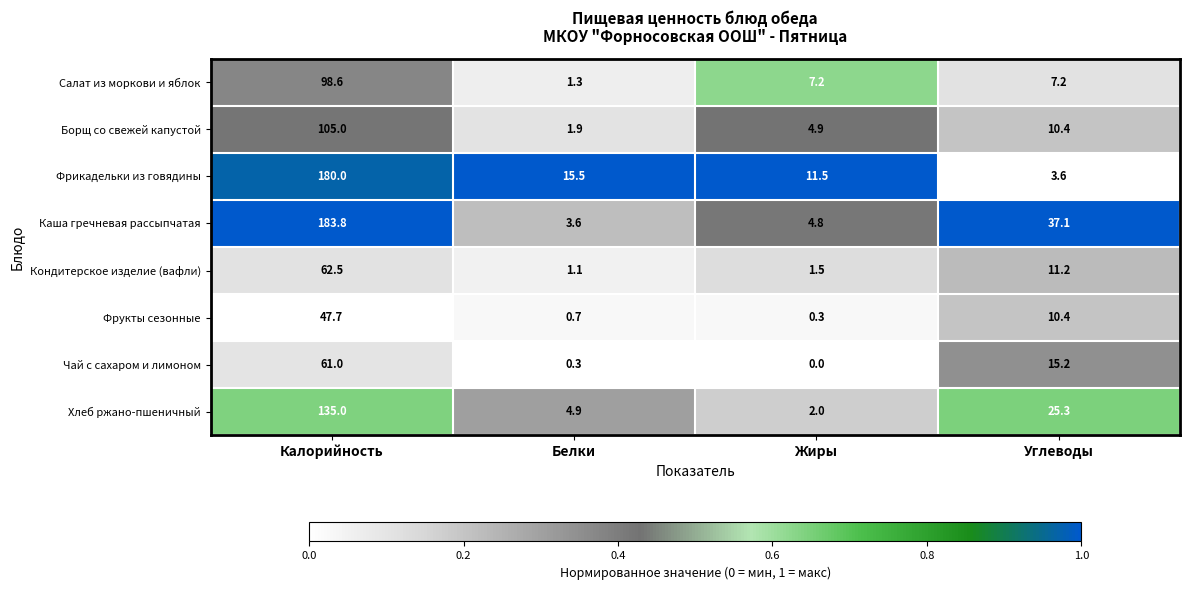

What is the total value across all series at Углеводы?

120.4